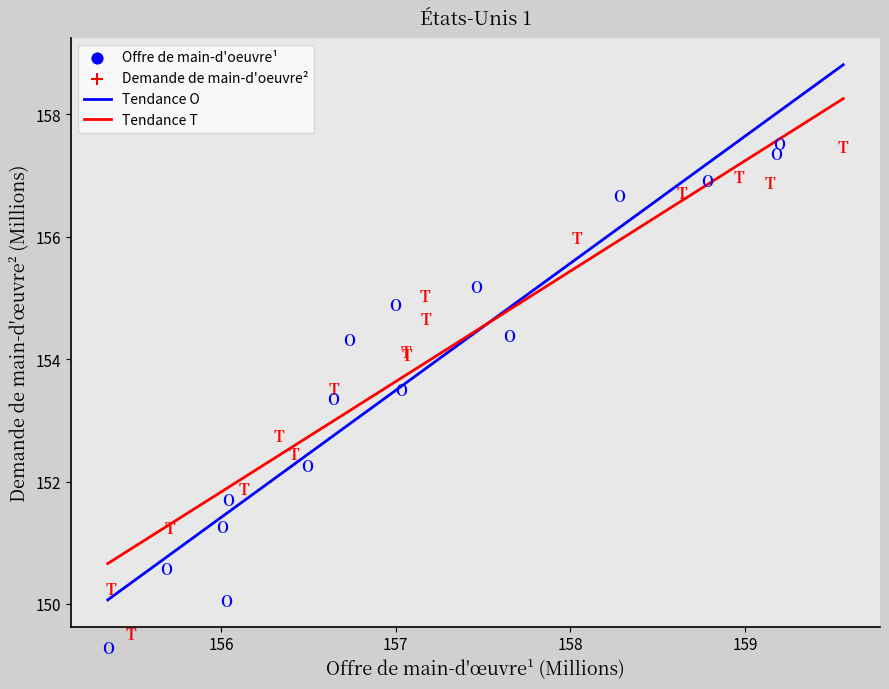

Rank the series by their maximum value, from lowest to highest.

Tendance T, Tendance O